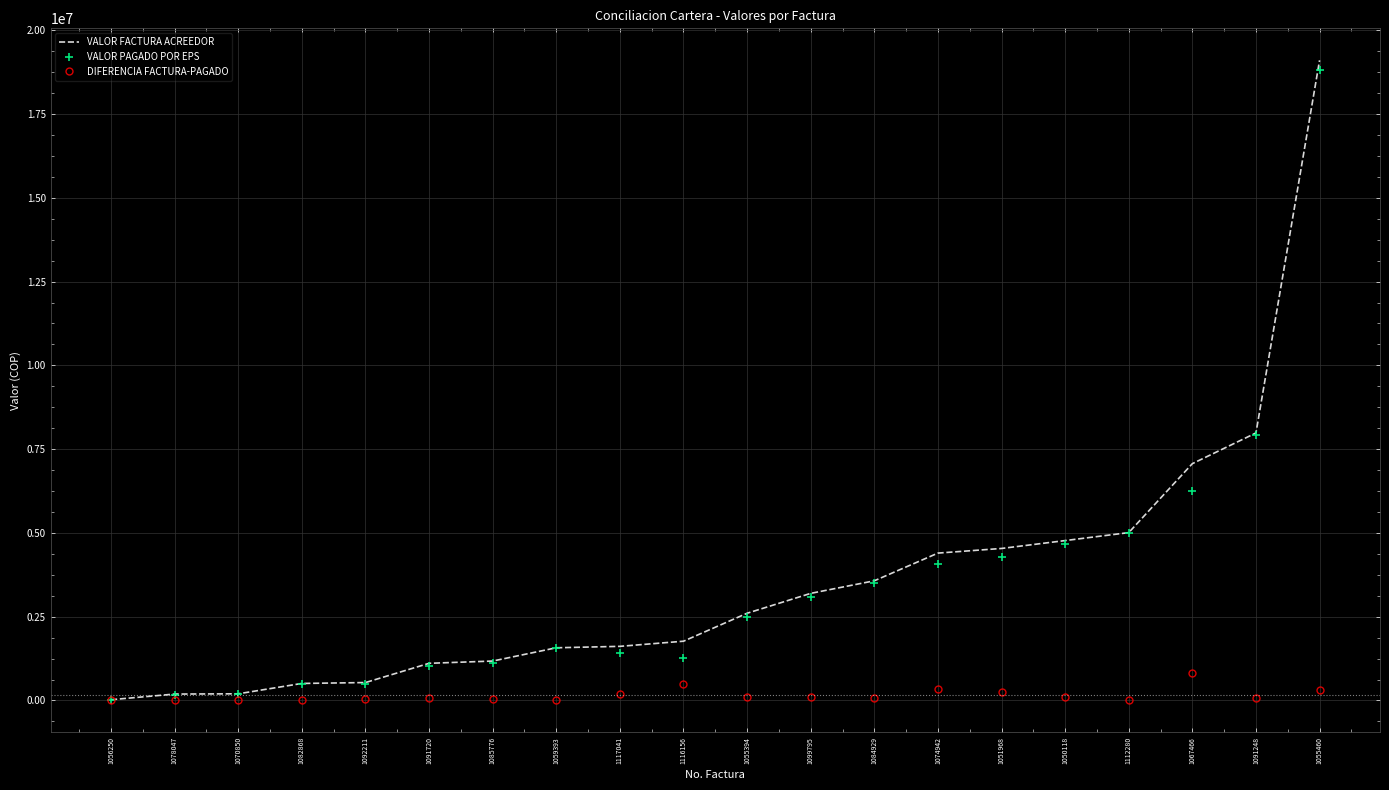

At how many categories does at least one series exceed 9150699?

1